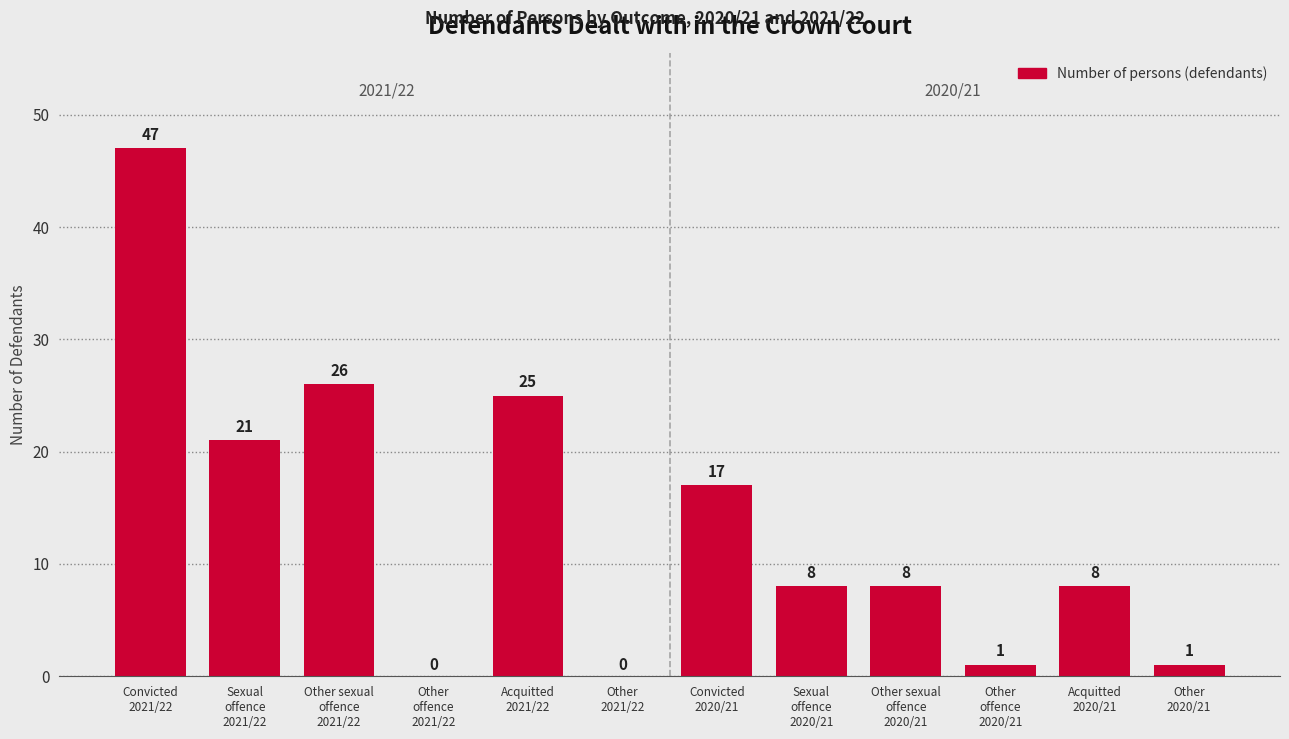

What is the sum of all values?

162